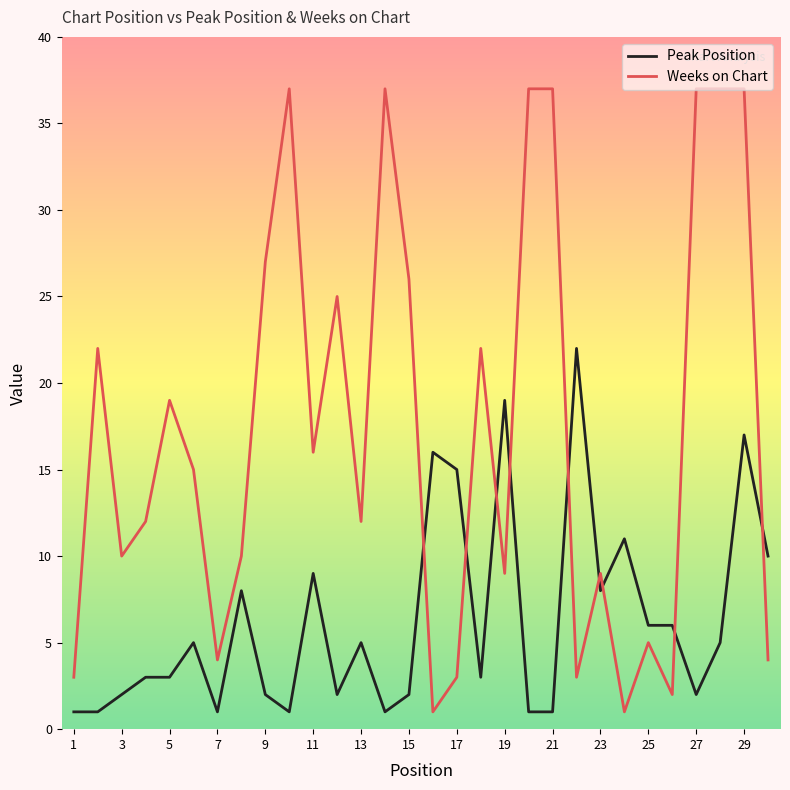

What is the smallest value displayed?

1